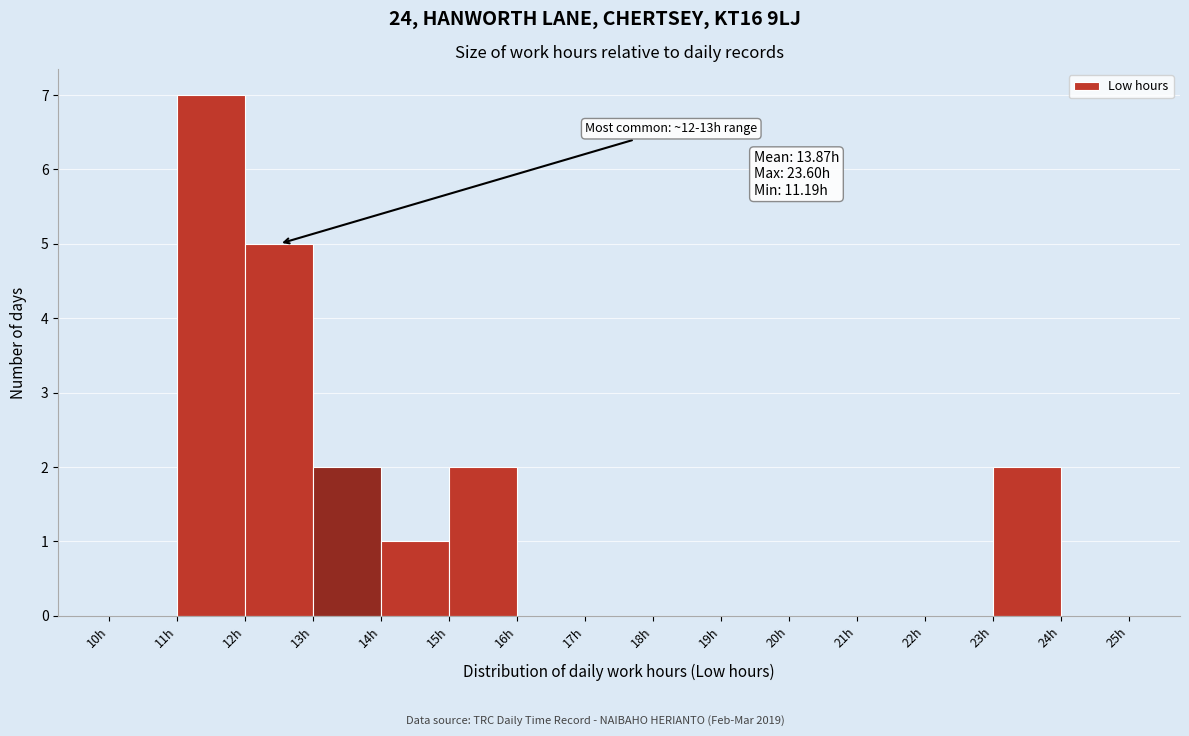

Which range on the x-axis has the tallest bar?

11 to 12